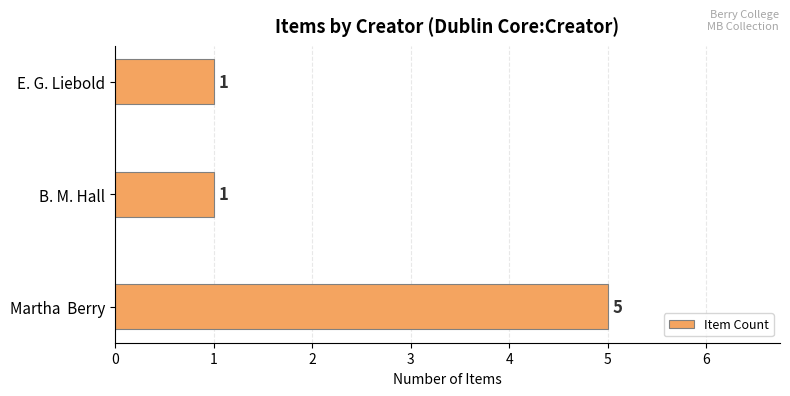

Reading top to bottom, what are all the values shown in this chart?

1	1	5